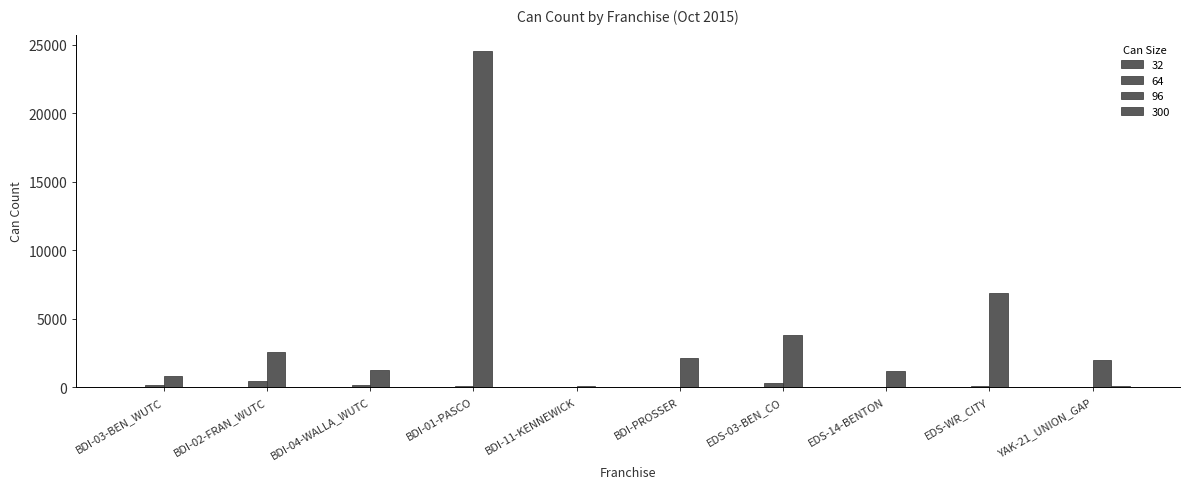

Are the bars horizontal?

No